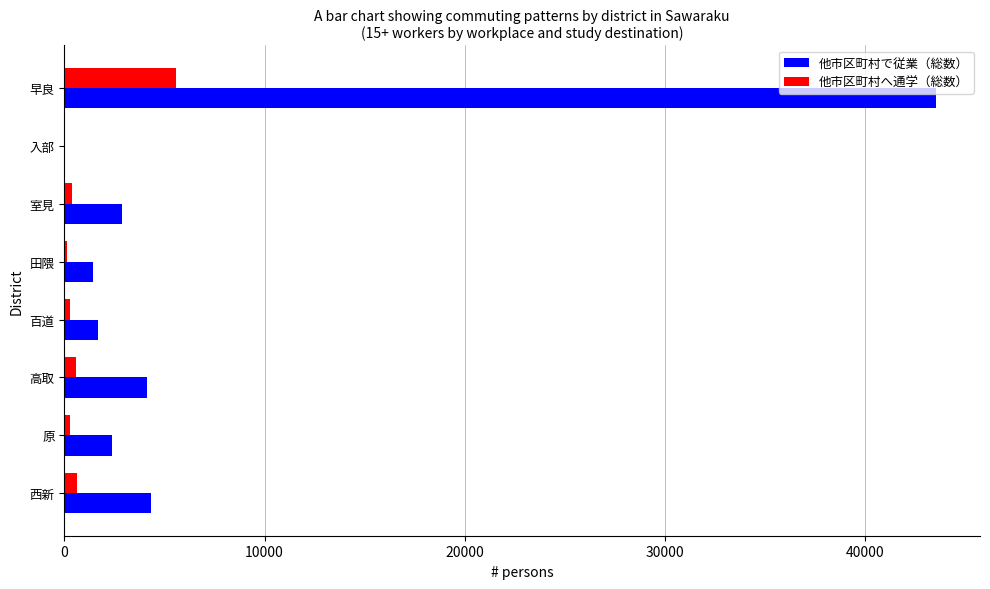

What is the sum of all 他市区町村で従業（総数） values?

60498